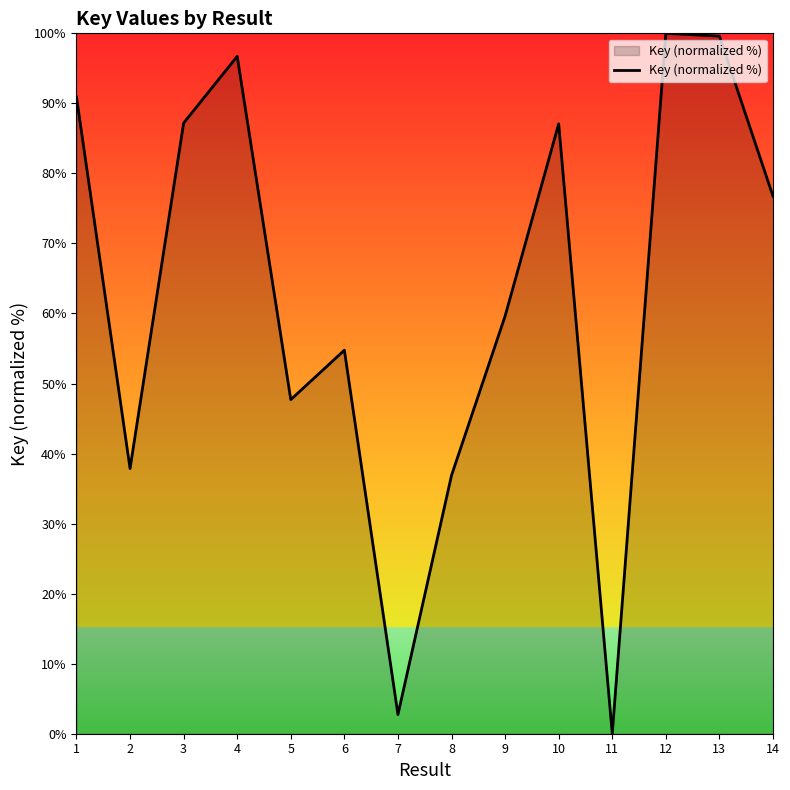

What is the difference between the values at 9 and 10?

27.5